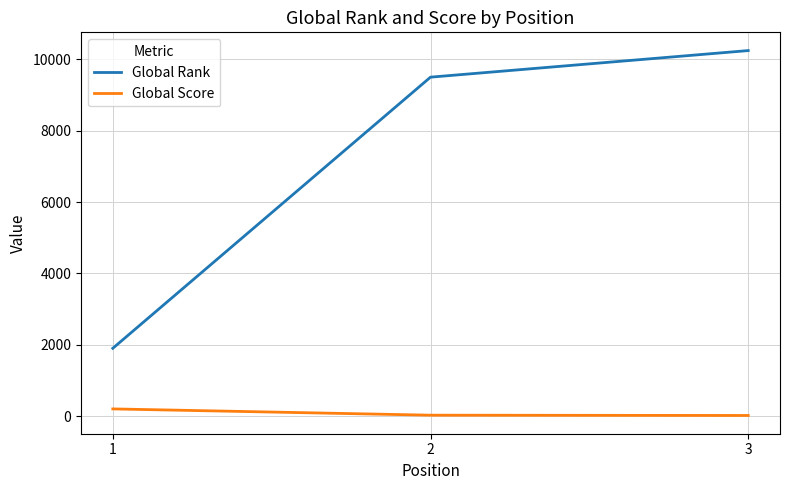

Which series has the largest range (max minus min)?

Global Rank